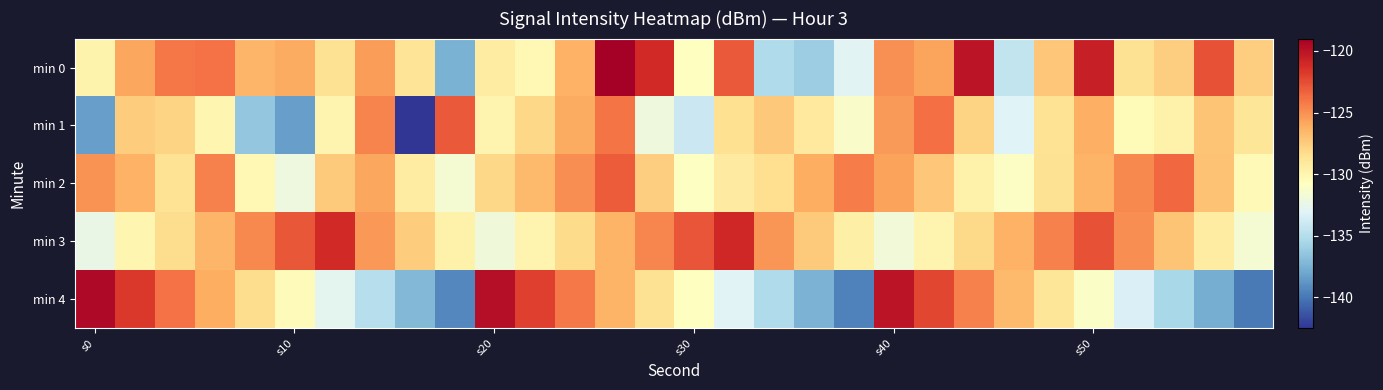

Reading left to right, extract all data points from this chart.

min 0: -129.9	-125.8	-124.1	-123.9	-126.5	-126.0	-128.6	-125.4	-128.7	-137.5	-129.3	-130.3	-126.3	-119.0	-121.1	-130.8	-123.0	-135.2	-136.1	-132.9	-125.0	-125.8	-120.1	-134.4	-127.2	-120.6	-128.6	-127.6	-122.8	-127.6
min 1: -138.3	-127.5	-127.9	-130.1	-136.4	-138.3	-129.9	-124.6	-142.5	-123.0	-130.0	-128.0	-126.0	-124.0	-132.0	-134.0	-128.5	-127.3	-129.1	-131.2	-125.4	-123.8	-127.9	-133.1	-128.7	-126.2	-130.4	-129.8	-127.1	-128.9
min 2: -125.1	-126.3	-128.7	-124.5	-130.2	-132.1	-127.4	-125.8	-129.3	-131.5	-128.0	-126.7	-124.9	-123.1	-127.6	-130.9	-129.2	-128.4	-126.1	-124.3	-125.7	-127.2	-129.8	-131.0	-128.6	-126.4	-124.7	-123.5	-127.0	-130.3
min 3: -132.4	-130.1	-128.3	-126.5	-124.7	-122.9	-121.1	-125.3	-127.5	-129.7	-131.9	-130.0	-128.2	-126.4	-124.6	-122.8	-121.0	-125.2	-127.4	-129.6	-131.8	-130.0	-128.1	-126.3	-124.5	-122.7	-124.9	-127.1	-129.3	-131.5
min 4: -119.5	-121.7	-123.9	-126.1	-128.3	-130.5	-132.7	-134.9	-137.1	-139.3	-119.8	-122.0	-124.2	-126.4	-128.6	-130.8	-133.0	-135.2	-137.4	-139.6	-120.1	-122.3	-124.5	-126.7	-128.9	-131.1	-133.3	-135.5	-137.7	-139.9